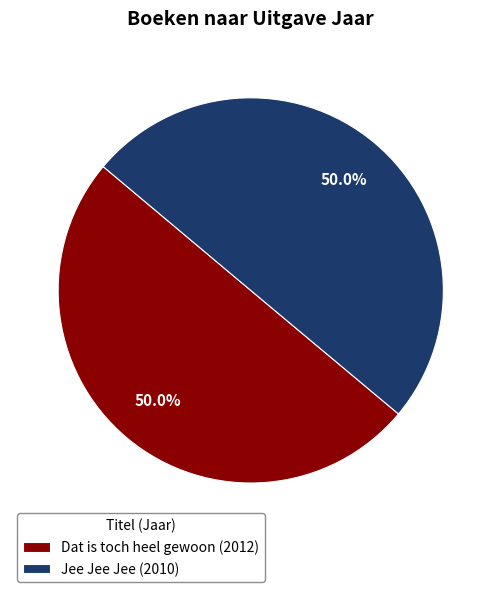

How many segments does this pie chart have?

2